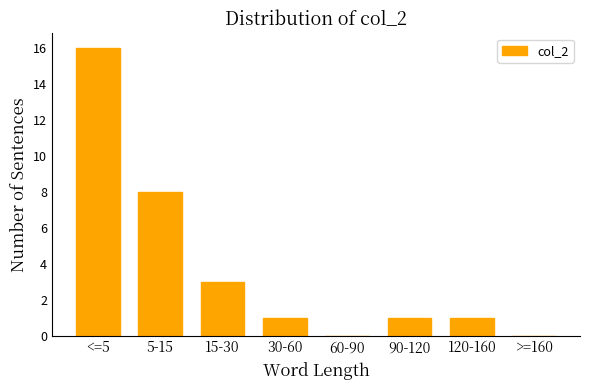

Reading left to right, transcribe all the data shown in this chart.

<=5=16	5-15=8	15-30=3	30-60=1	60-90=0	90-120=1	120-160=1	>=160=0